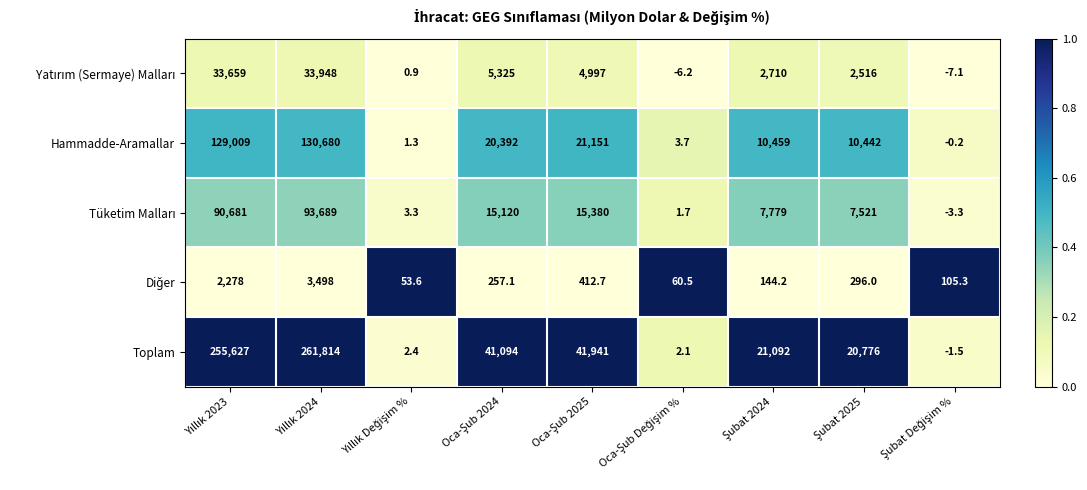

What is the sum of all Hammadde-Aramallar values?

322137.8